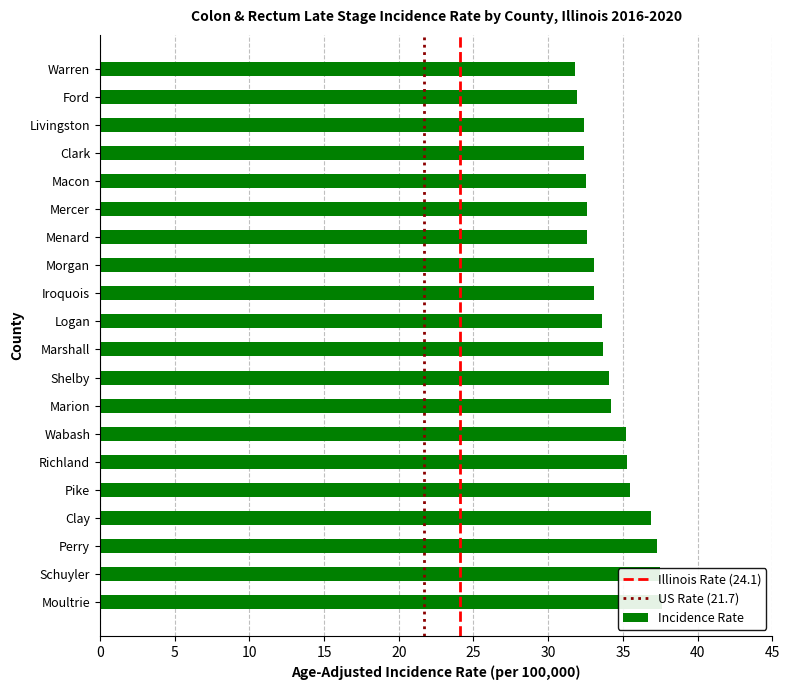

What is the sum of all values?

683.3